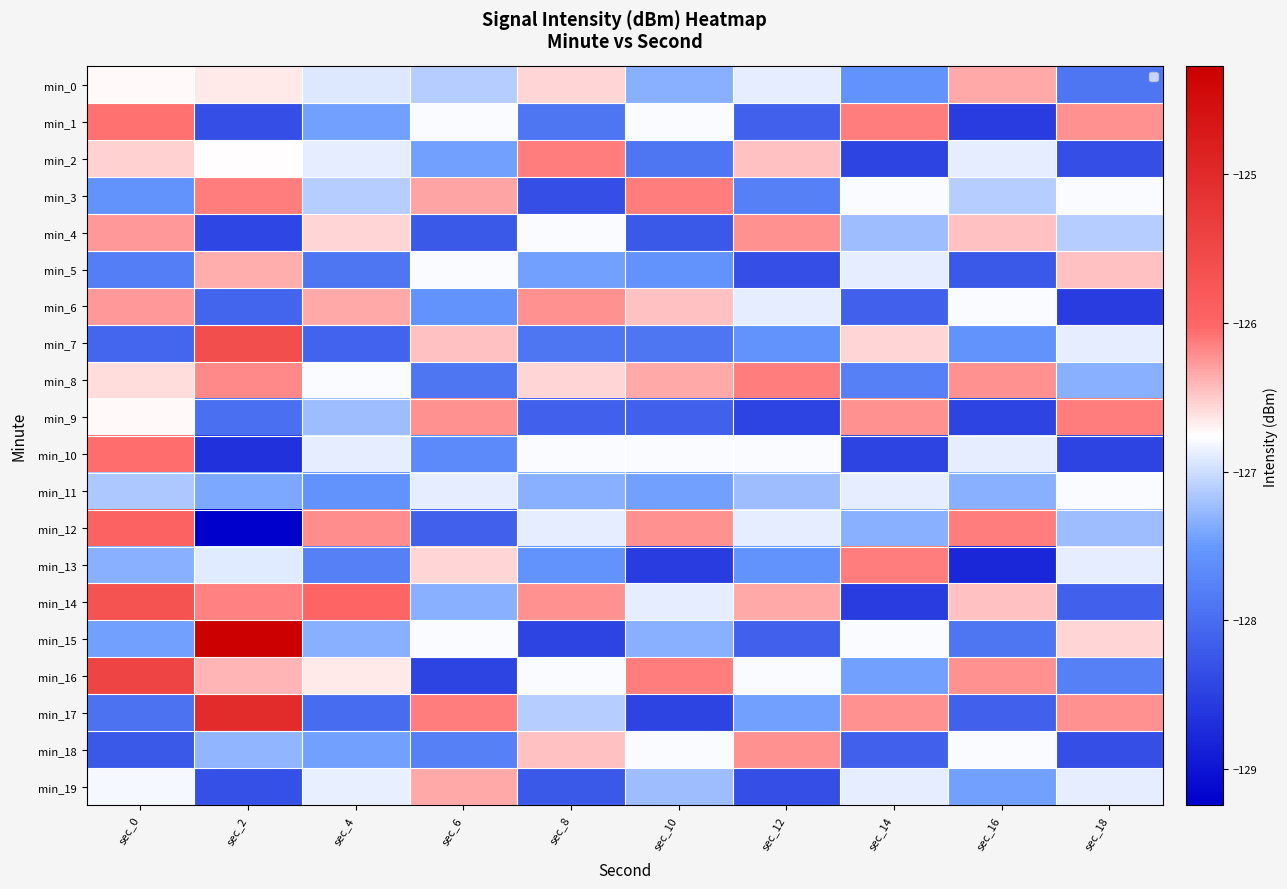

At which category is the sum across all series the highest?

sec_0